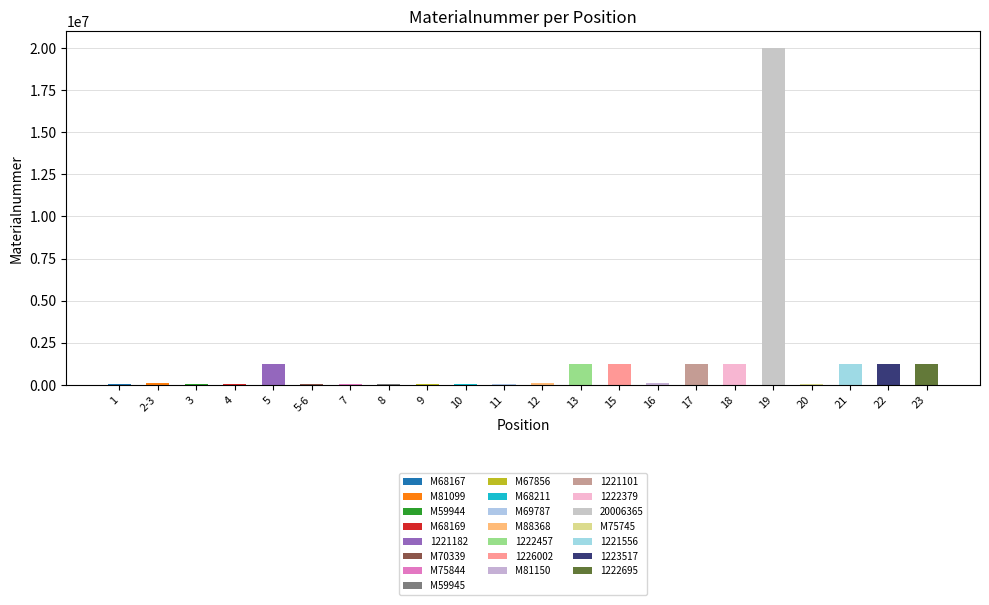

What position from the left is M68169?

4